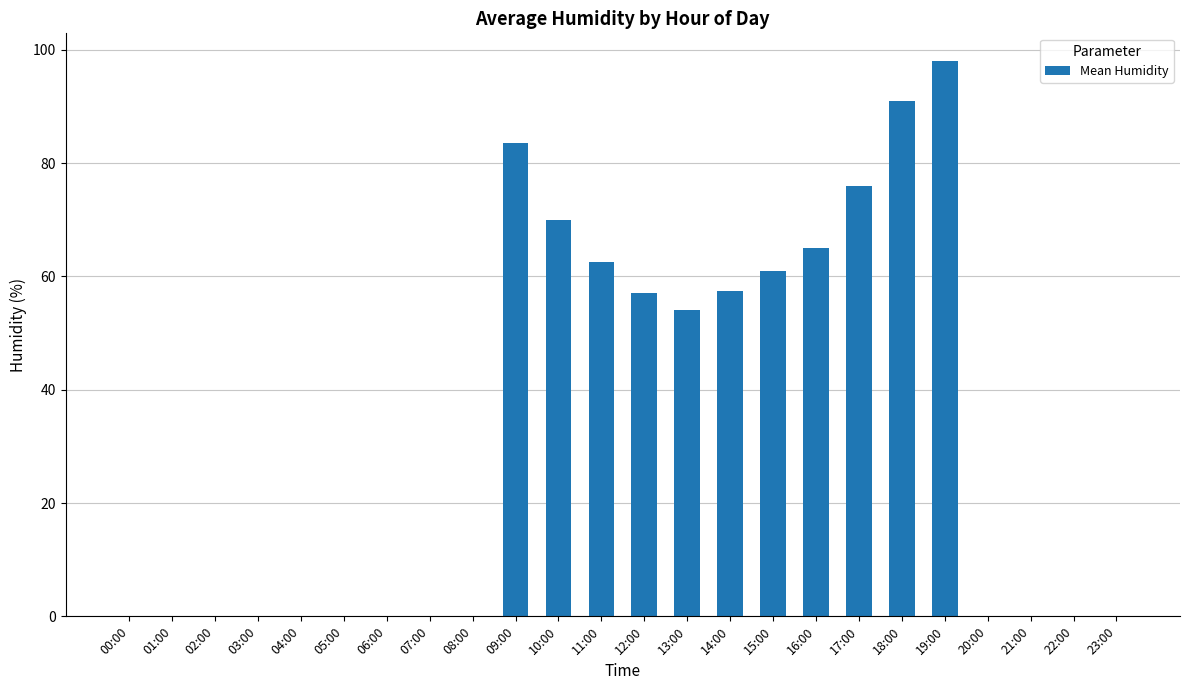

What is the sum of the values at 12:00 and 14:00?

114.5